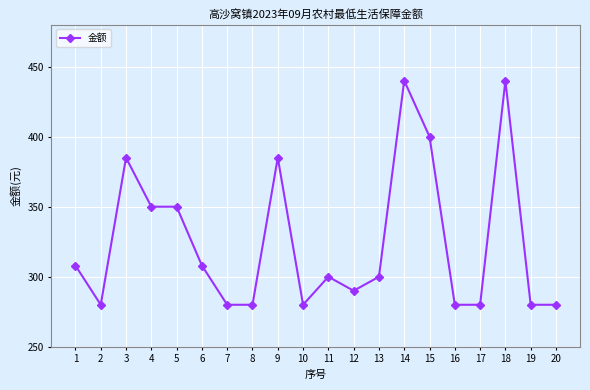

The chart shows a value of 385 at 3. True or false?

True